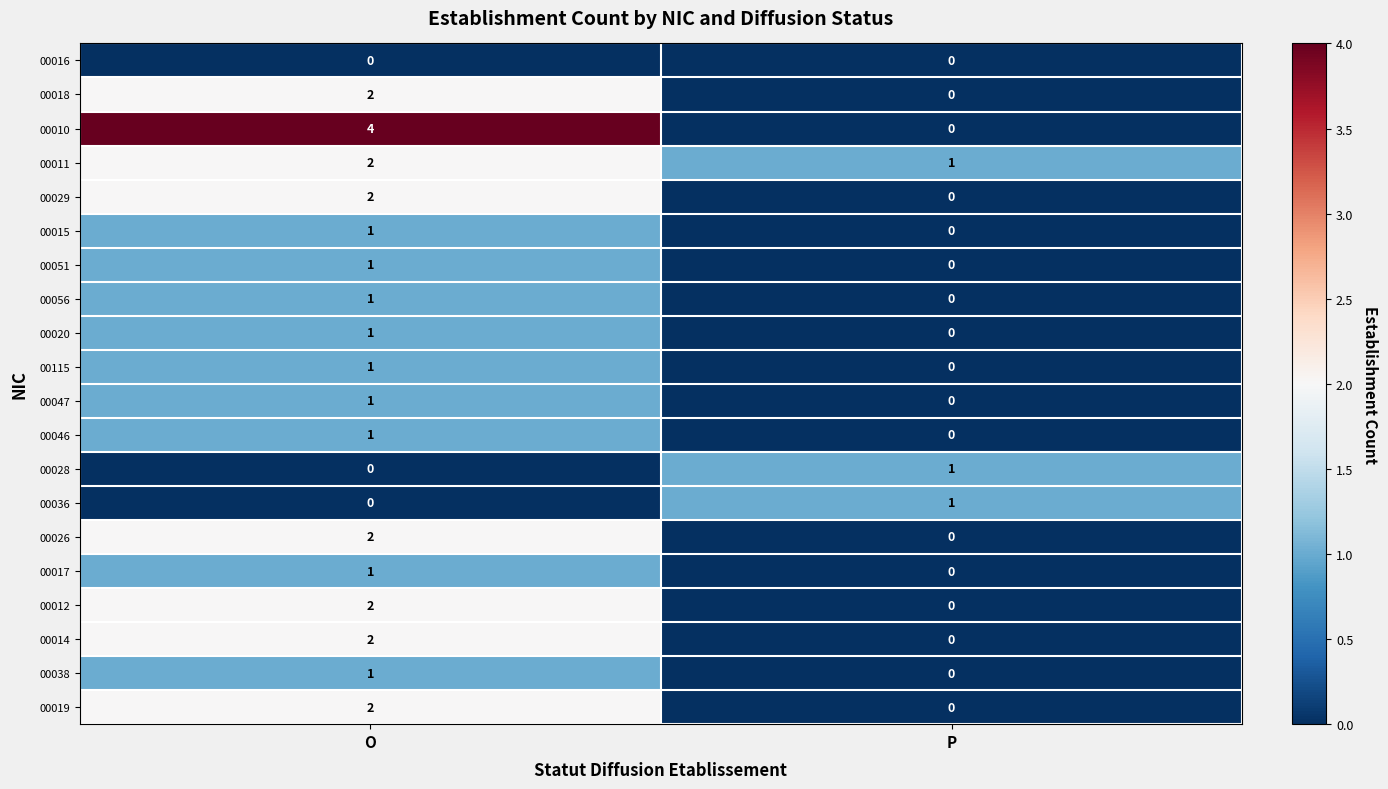

Which series has the widest spread of values?

00010